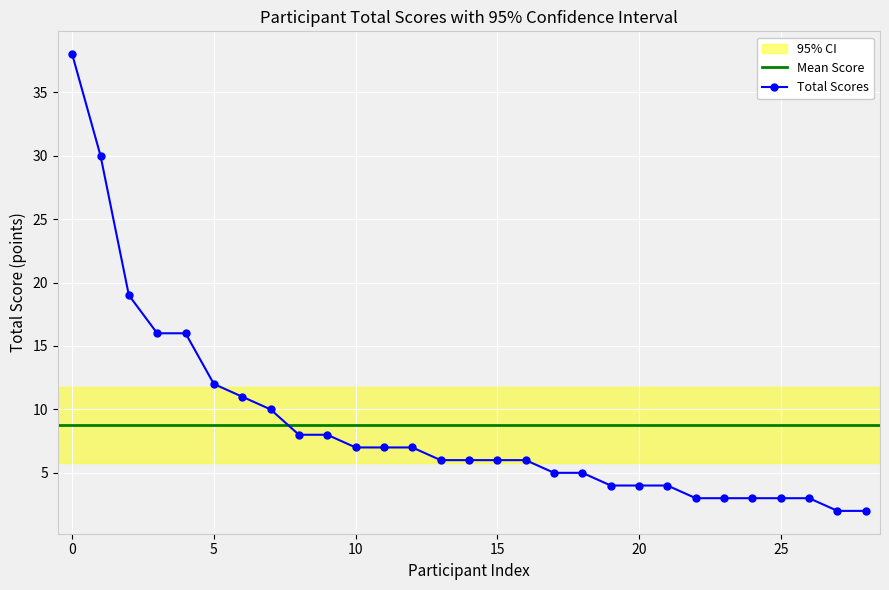

What is the average value?

9